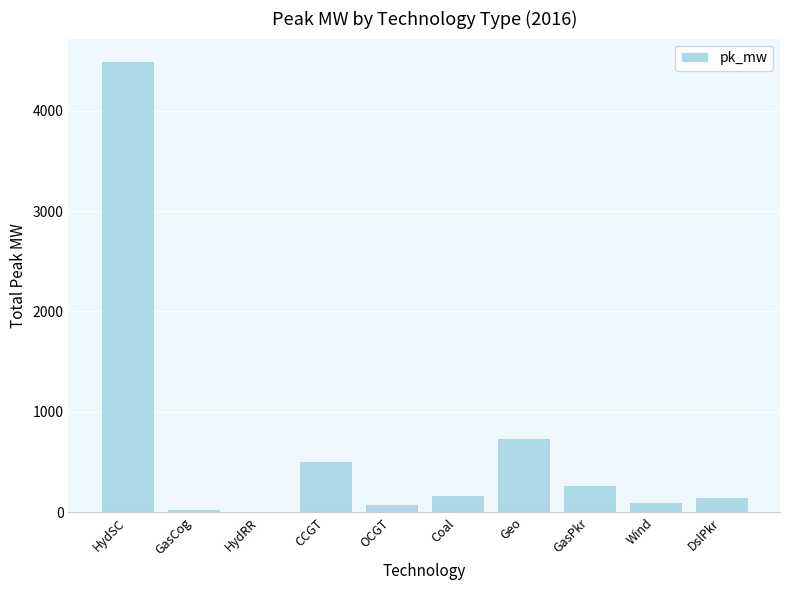

What is the change in value from CCGT to Wind?

-400.5